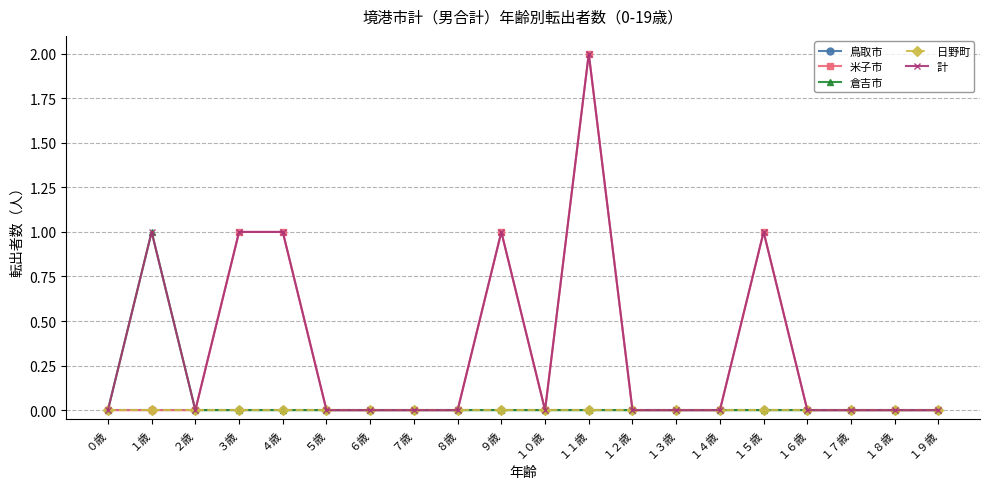

Does the chart have visible grid lines?

Yes